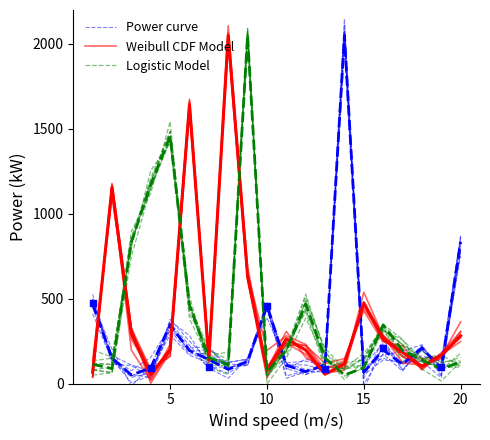

What are all the series names shown in the legend?

Power curve, Weibull CDF Model, Logistic Model